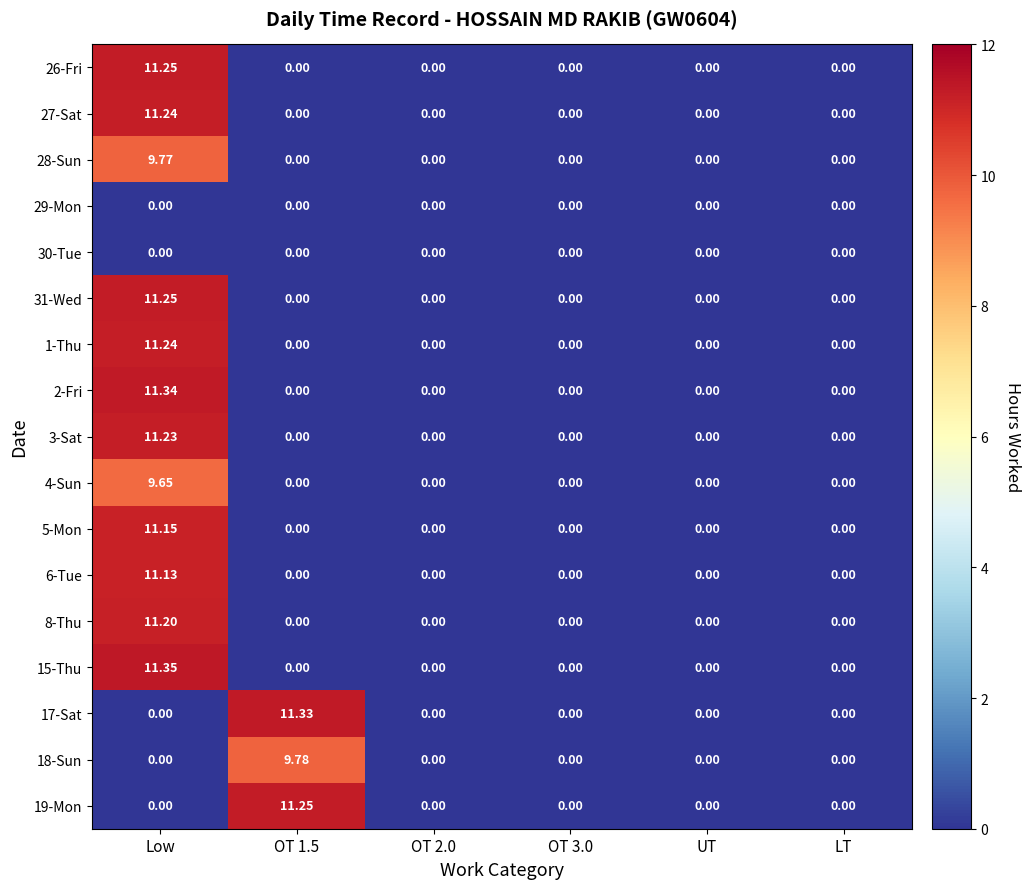

At which category is the sum across all series the highest?

Low